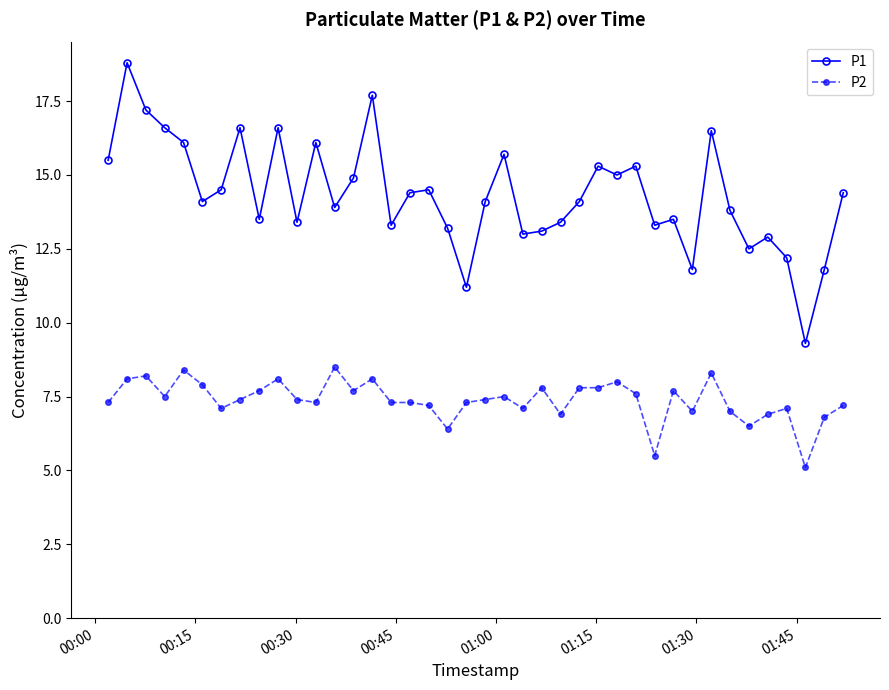

Which series has the largest range (max minus min)?

P1